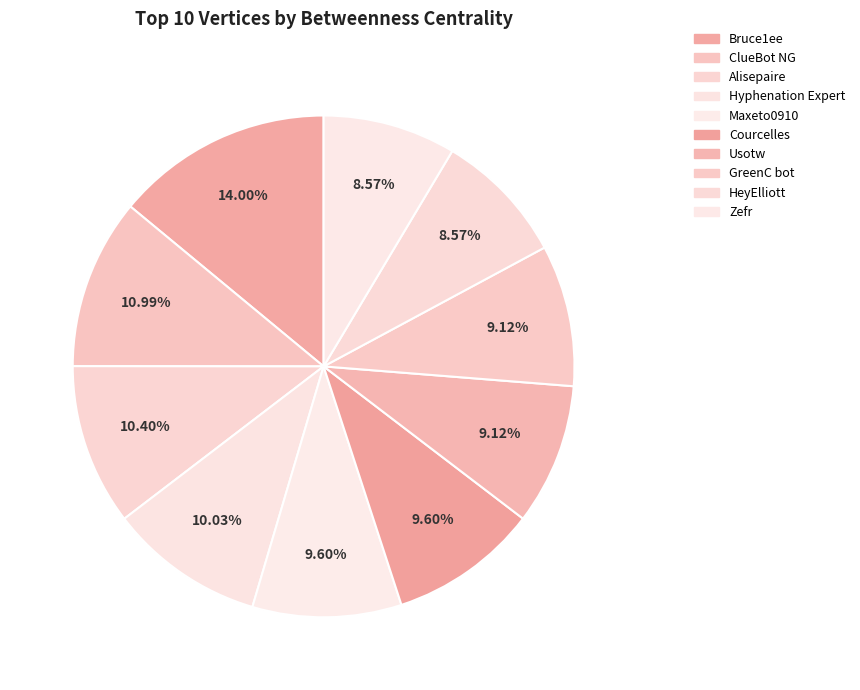

How many segments does this pie chart have?

10